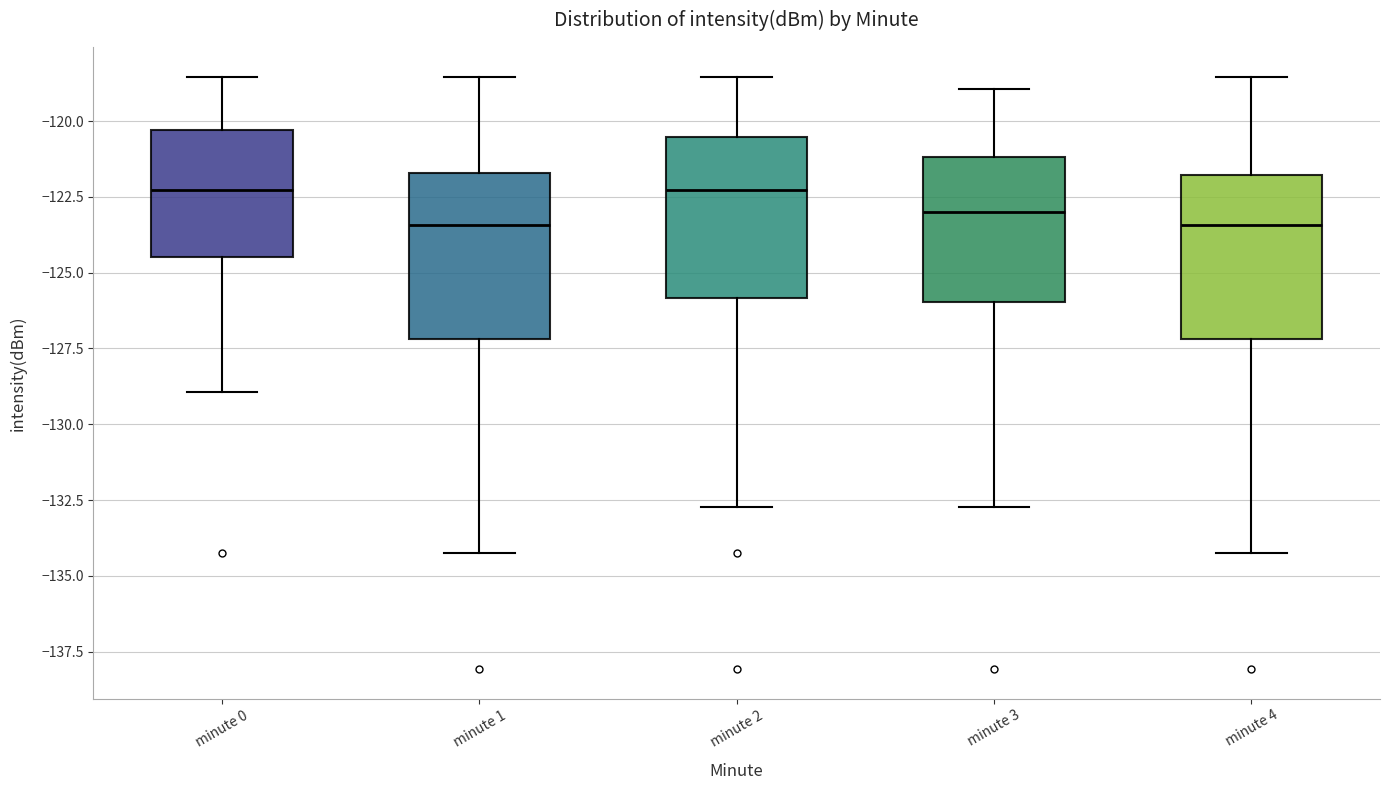

Where does the median line of the box for minute 4 sit on the y-axis? The values are not printed on the chart, so give them approximately, as read against the axis.

-123.5